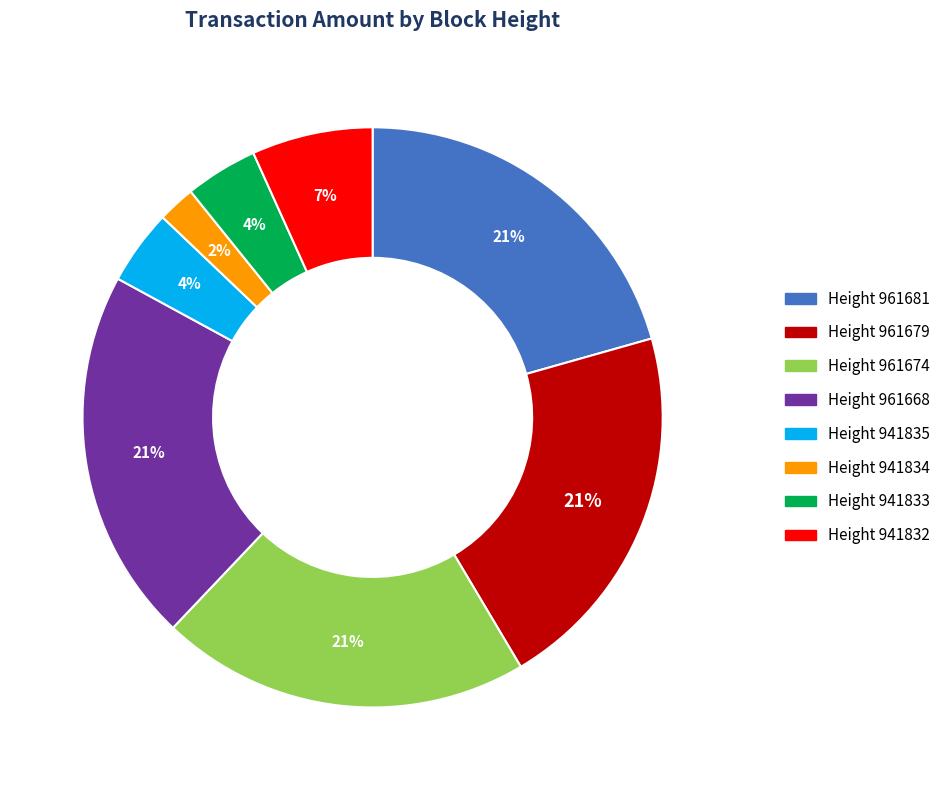

Which has a higher value, Height 941832 or Height 961668?

Height 961668